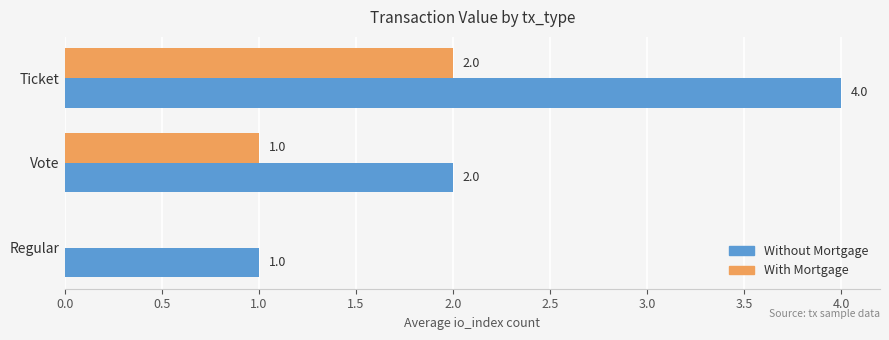

What is the maximum value shown in the chart?

4